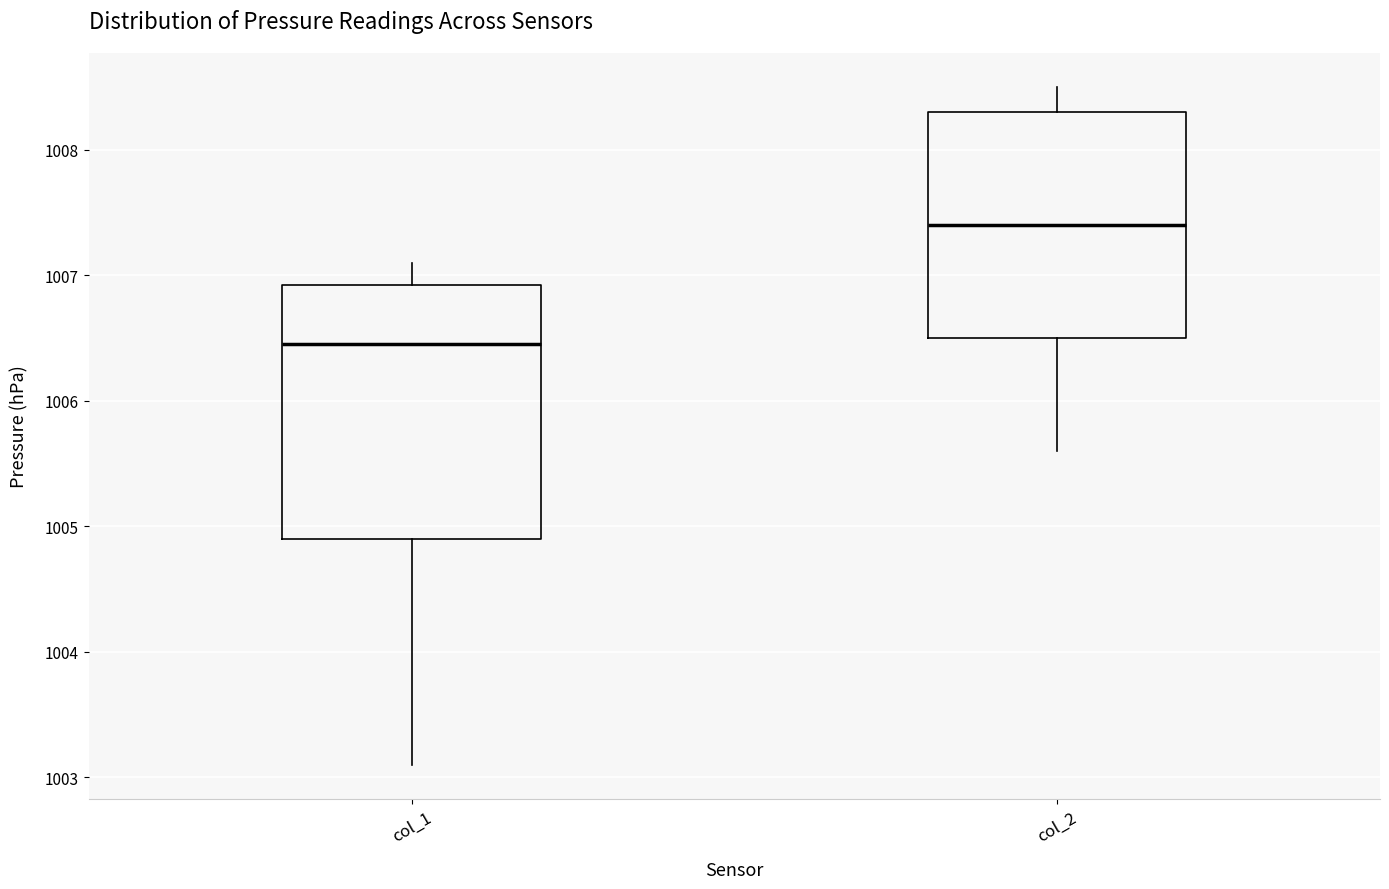

Reading left to right, transcribe this box plot: for each box, give where its median line is, the range the box spans, and where its two whiskers end, as read against the y-axis. The values are not printed on the chart, so give them approximately, as read against the axis.

col_1: median 1006.5, box 1004.9 to 1006.9, whiskers 1003.1 to 1007.1
col_2: median 1007.4, box 1006.5 to 1008.3, whiskers 1005.6 to 1008.5